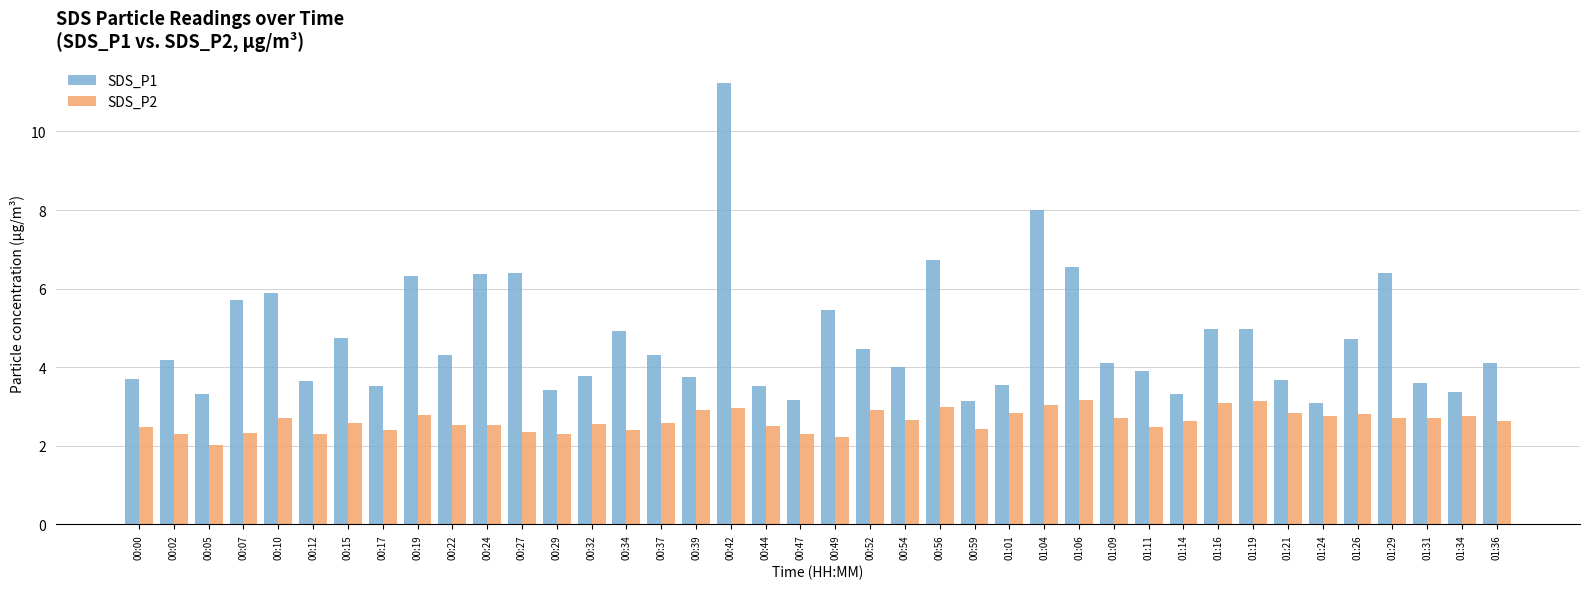

How many distinct data groups are displayed?

2